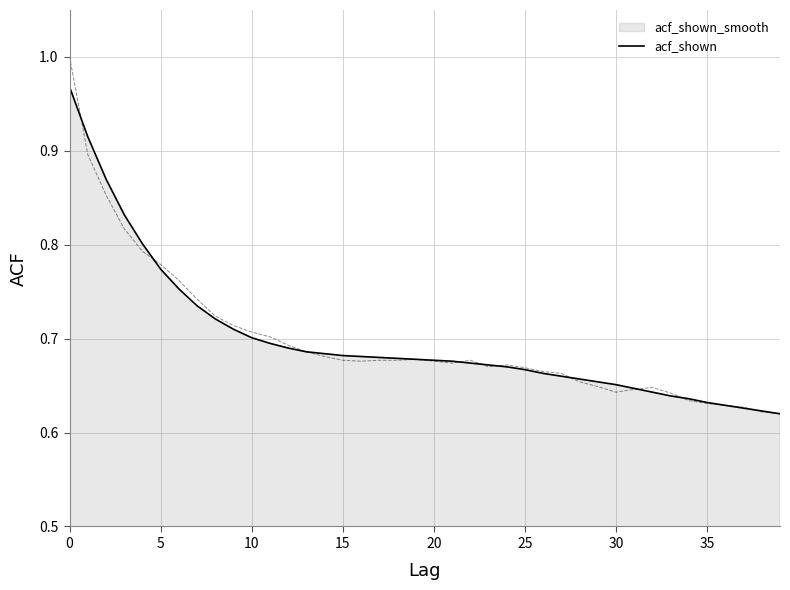

Which series has the widest spread of values?

acf_shown